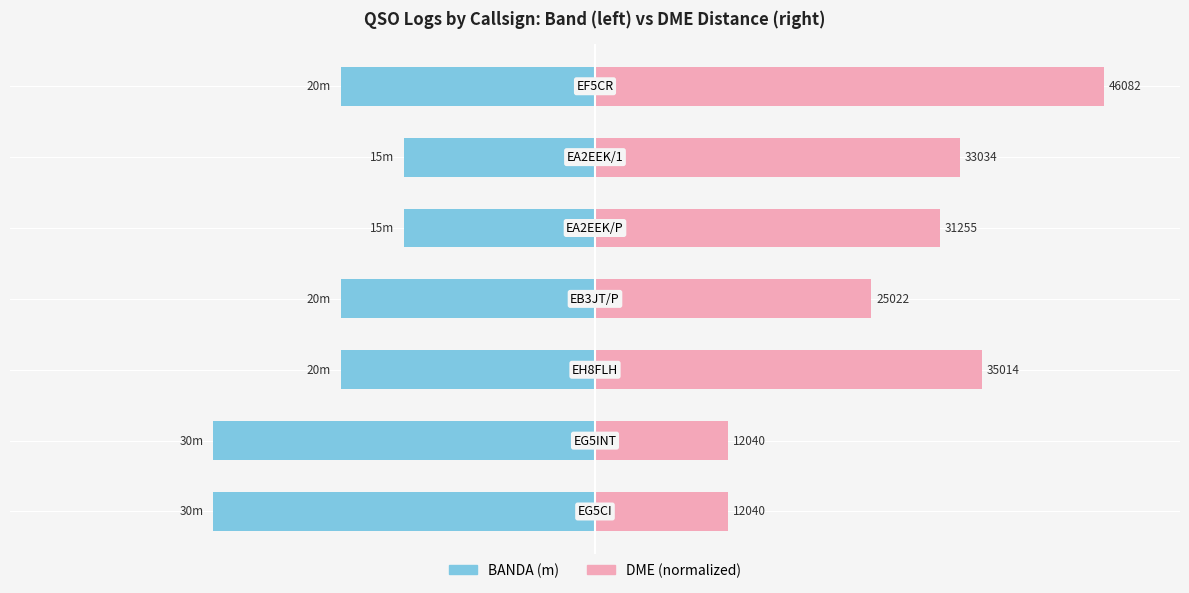

Count the number of data series in this chart.

2